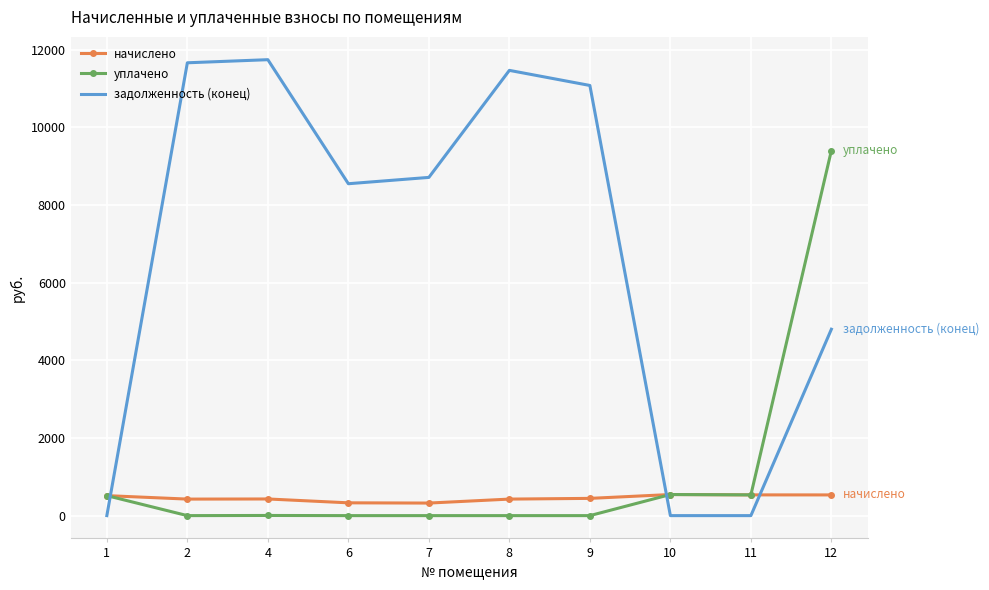

What is the maximum value shown in the chart?

11740.5